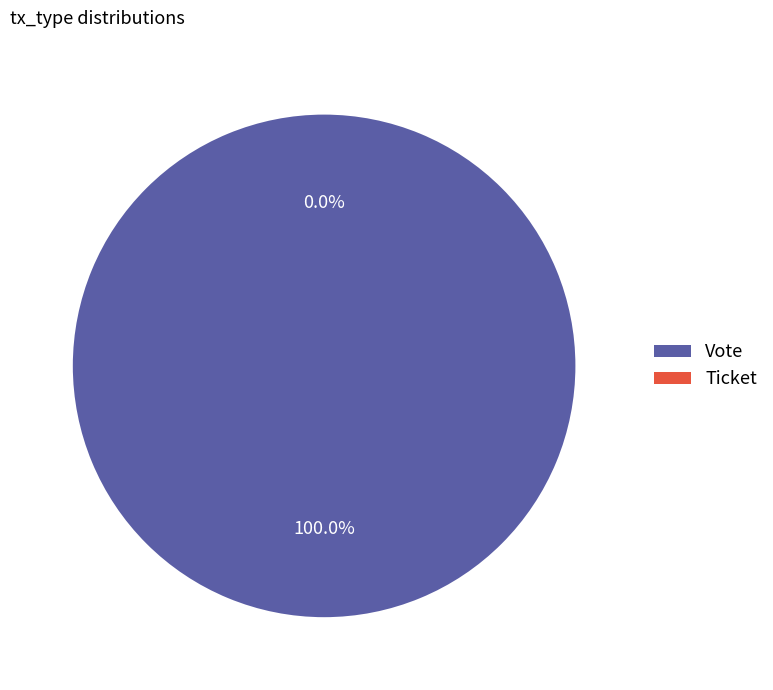

Which category has the smallest portion of the pie?

Ticket